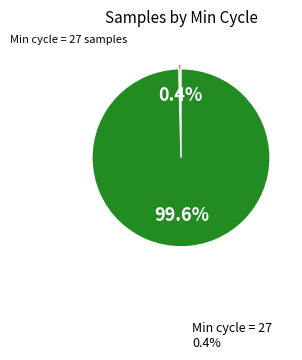

Does any single category account for the majority?

Yes